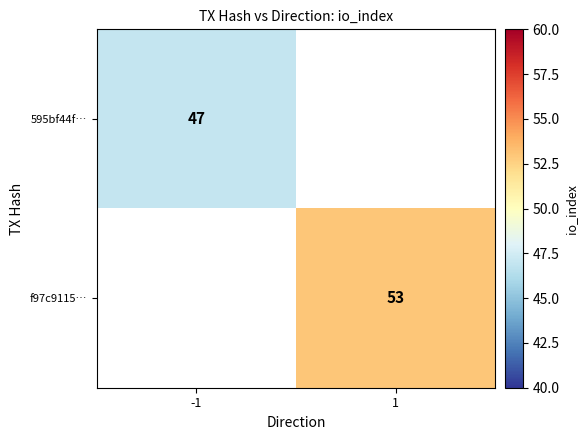

True or false: 595bf44f… has a value of 75 at -1.

False